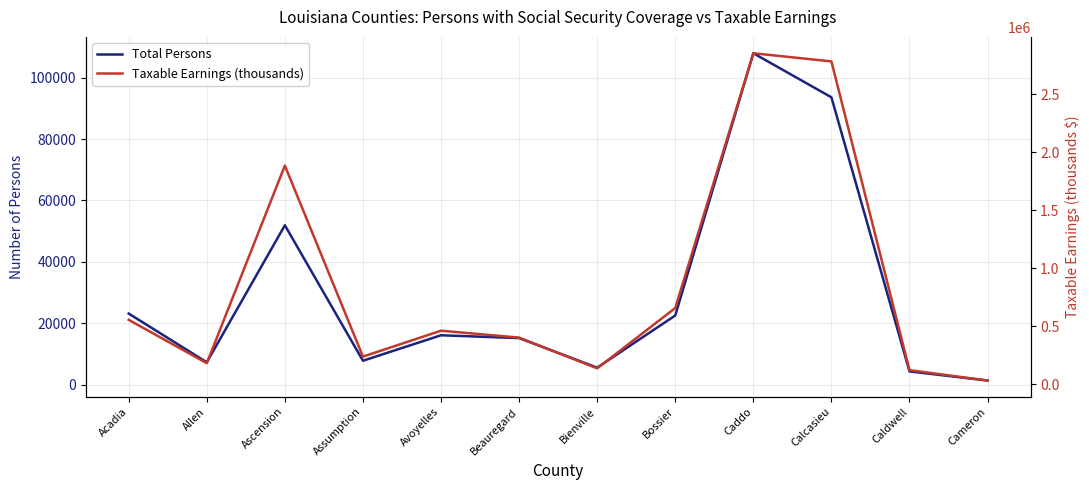

Count the number of categories in the chart.

12